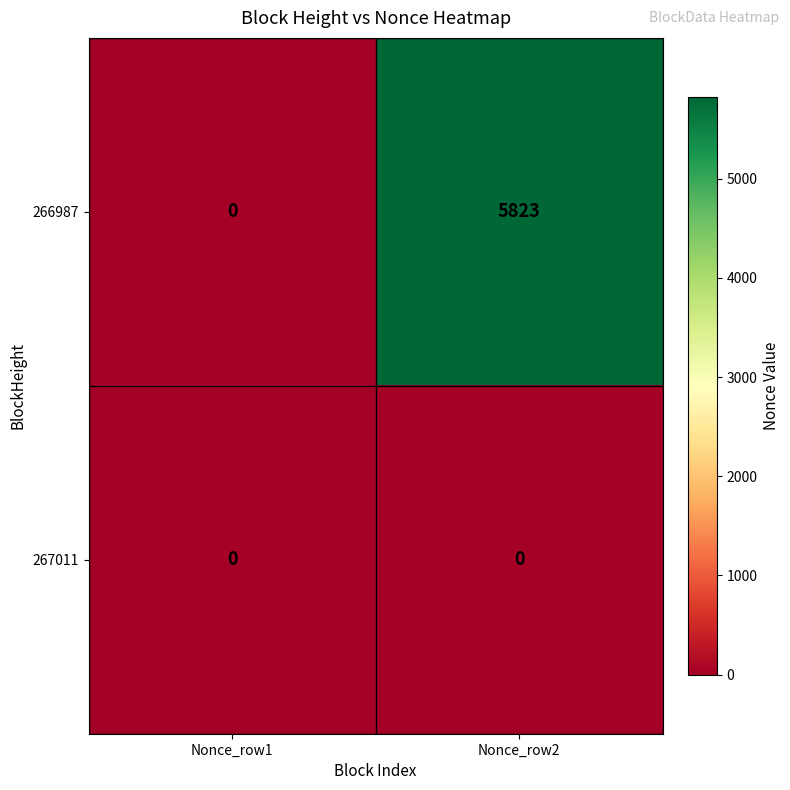

Is the value of 267011 at Nonce_row1 greater than the value of 266987 at Nonce_row2?

No